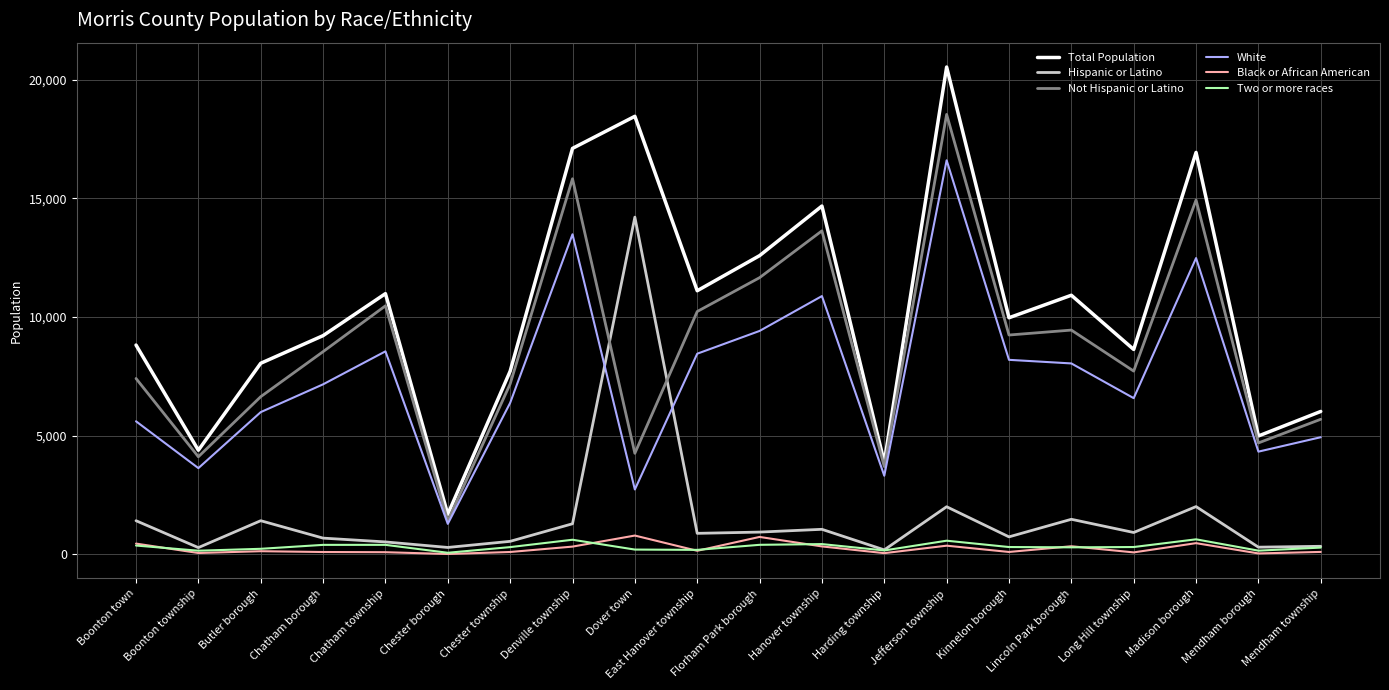

True or false: Two or more races and Total Population intersect in this chart.

False